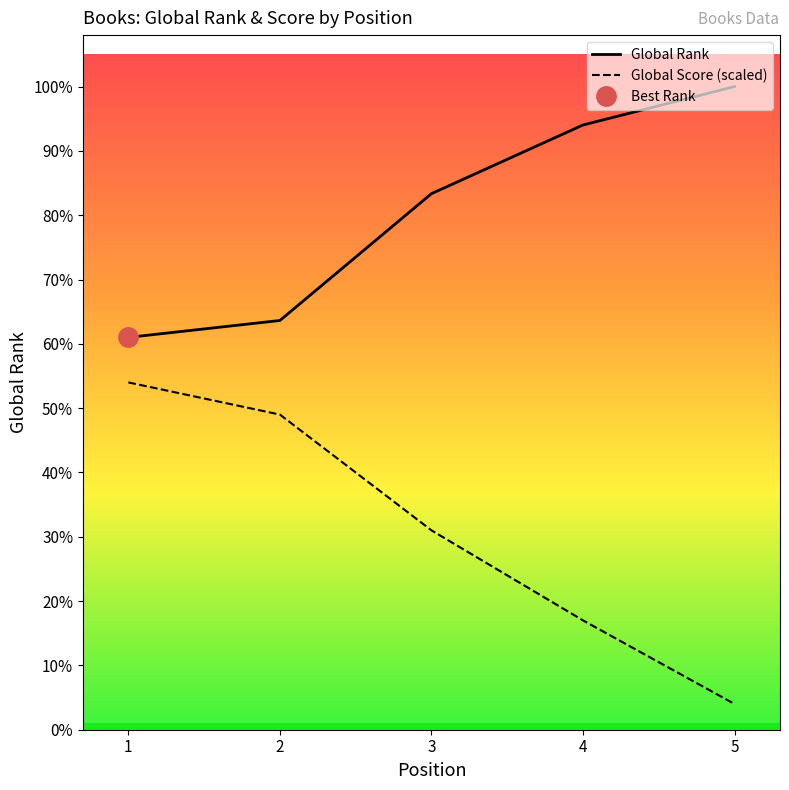

Reading right to left, list all the values displayed in this chart.

Global Rank: 5=10929.0	4=10276.0	3=9109.0	2=6954.0	1=6667.0
Global Score (scaled): 5=437.2	4=1857.9	3=3388.0	2=5355.2	1=5901.7